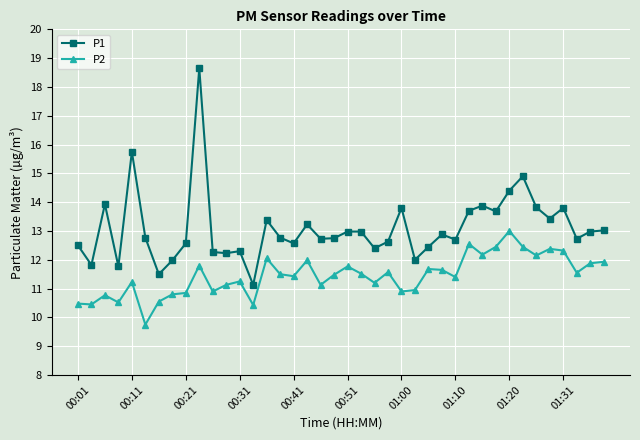

Rank the series by their average value, from lowest to highest.

P2, P1